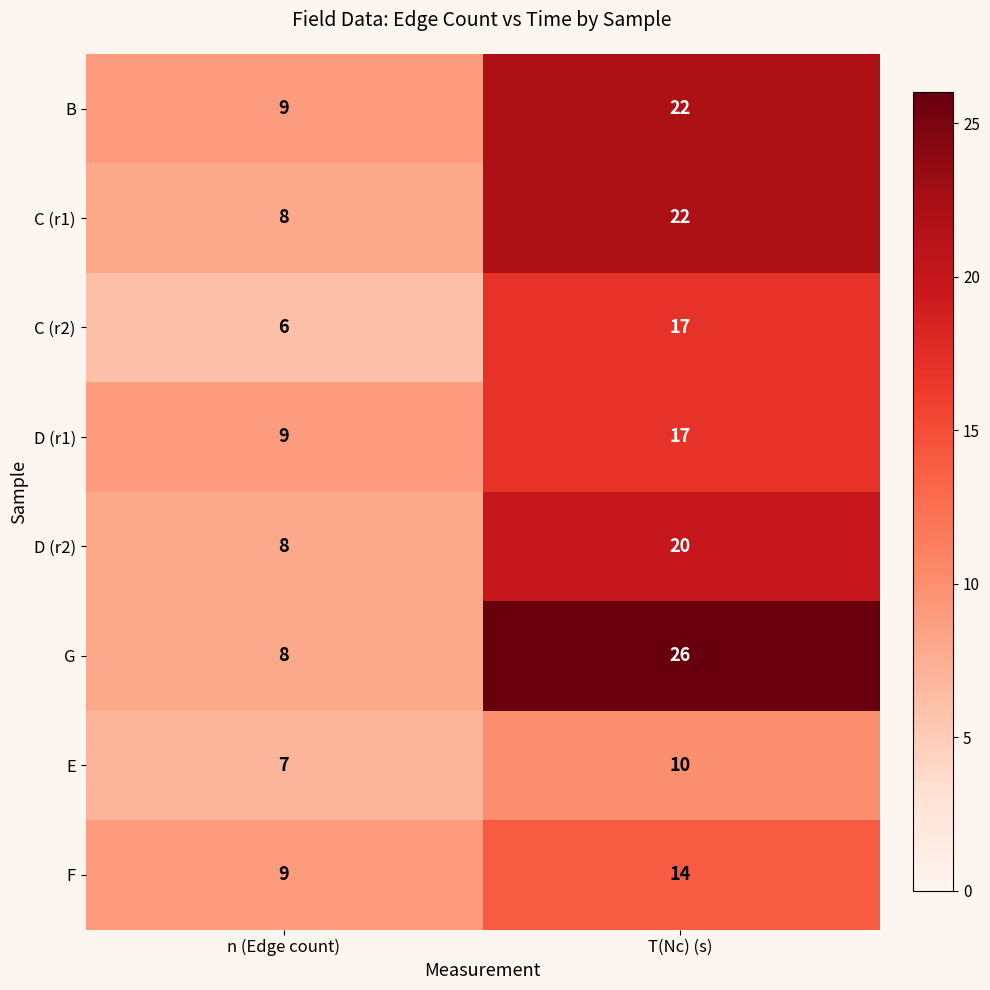

Reading left to right, transcribe all the data shown in this chart.

B: n (Edge count)=9	T(Nc) (s)=22
C (r1): n (Edge count)=8	T(Nc) (s)=22
C (r2): n (Edge count)=6	T(Nc) (s)=17
D (r1): n (Edge count)=9	T(Nc) (s)=17
D (r2): n (Edge count)=8	T(Nc) (s)=20
G: n (Edge count)=8	T(Nc) (s)=26
E: n (Edge count)=7	T(Nc) (s)=10
F: n (Edge count)=9	T(Nc) (s)=14